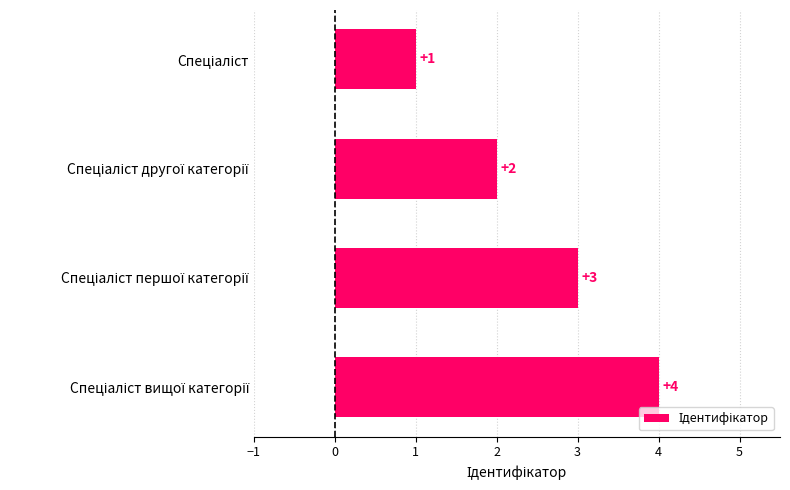

Count the values in the range 2 to 4.

3